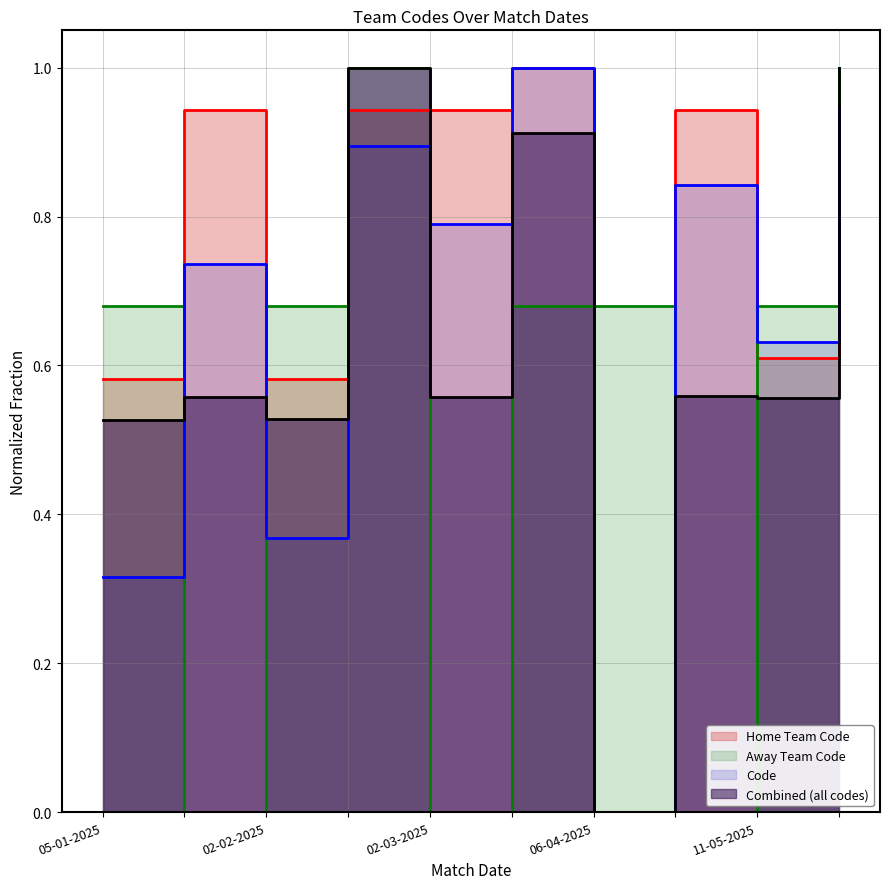

What is the average value of the Away Team Code series?

0.5